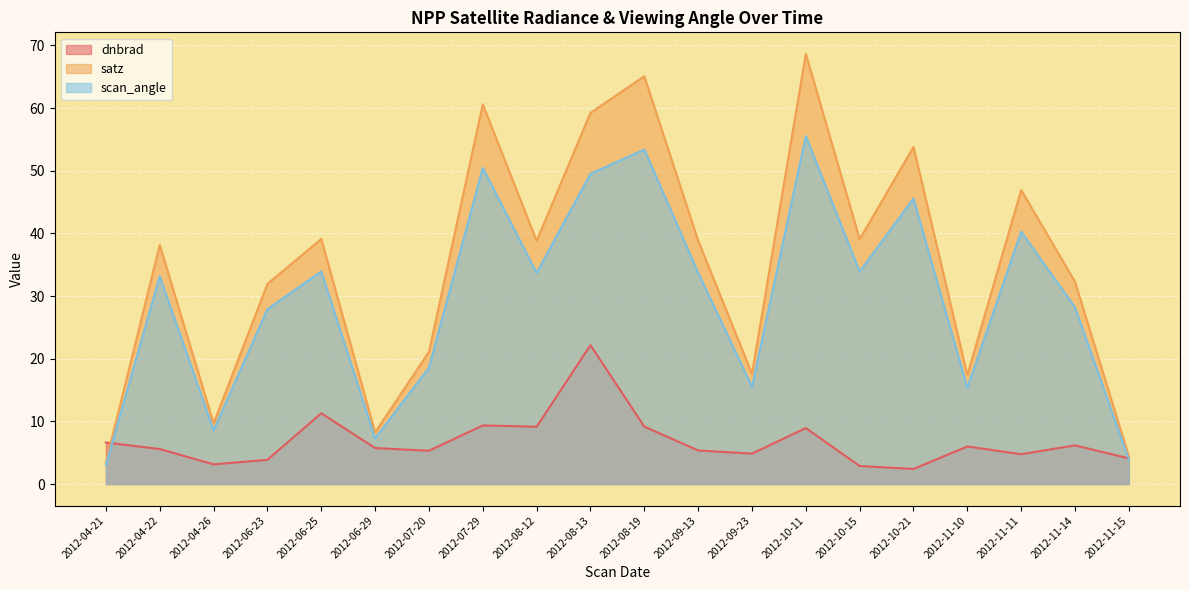

Reading left to right, what are all the values shown in this chart?

dnbrad: 6.6	5.6	3.1	3.9	11.3	5.7	5.3	9.4	9.1	22.2	9.2	5.4	4.9	8.9	2.9	2.4	6.0	4.8	6.2	4.1
satz: 3.5	38.2	9.7	31.9	39.1	8.2	21.1	60.6	38.8	59.2	65.1	38.8	17.6	68.7	39.1	53.8	17.4	46.9	32.3	4.4
scan_angle: 3.1	33.2	8.6	27.9	33.9	7.3	18.6	50.5	33.7	49.5	53.4	33.7	15.5	55.5	33.9	45.6	15.3	40.3	28.2	3.9